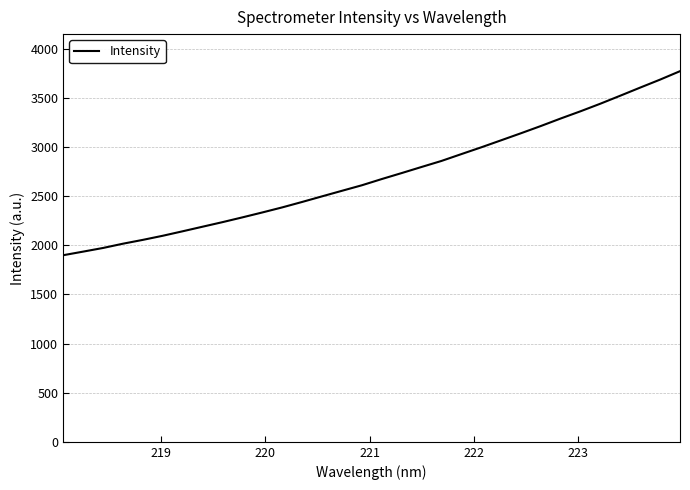

What is the difference between the maximum and minimum values?

1873.6